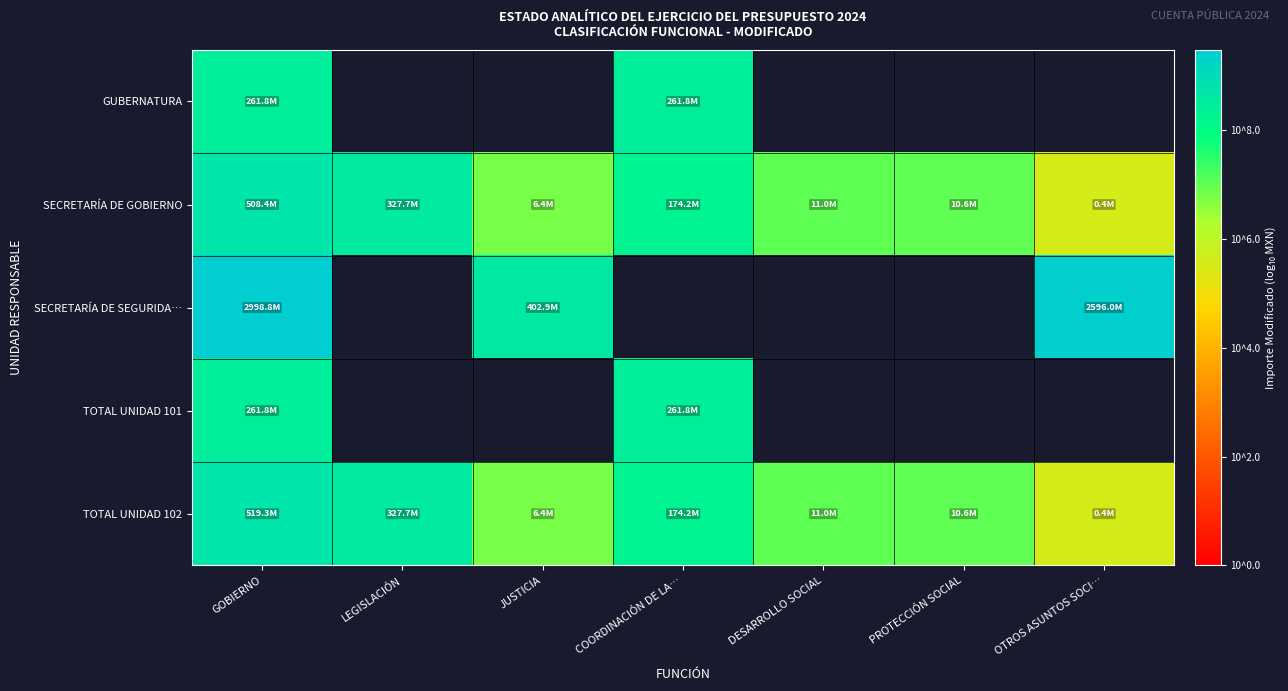

Reading left to right, list all the values displayed in this chart.

GUBERNATURA: GOBIERNO=8.4	LEGISLACIÓN=0.0	JUSTICIA=0.0	COORDINACIÓN DE LA…=8.4	DESARROLLO SOCIAL=0.0	PROTECCIÓN SOCIAL=0.0	OTROS ASUNTOS SOCI…=0.0
SECRETARÍA DE GOBIERNO: GOBIERNO=8.7	LEGISLACIÓN=8.5	JUSTICIA=6.8	COORDINACIÓN DE LA…=8.2	DESARROLLO SOCIAL=7.0	PROTECCIÓN SOCIAL=7.0	OTROS ASUNTOS SOCI…=5.5
SECRETARÍA DE SEGURIDA…: GOBIERNO=9.5	LEGISLACIÓN=0.0	JUSTICIA=8.6	COORDINACIÓN DE LA…=0.0	DESARROLLO SOCIAL=0.0	PROTECCIÓN SOCIAL=0.0	OTROS ASUNTOS SOCI…=9.4
TOTAL UNIDAD 101: GOBIERNO=8.4	LEGISLACIÓN=0.0	JUSTICIA=0.0	COORDINACIÓN DE LA…=8.4	DESARROLLO SOCIAL=0.0	PROTECCIÓN SOCIAL=0.0	OTROS ASUNTOS SOCI…=0.0
TOTAL UNIDAD 102: GOBIERNO=8.7	LEGISLACIÓN=8.5	JUSTICIA=6.8	COORDINACIÓN DE LA…=8.2	DESARROLLO SOCIAL=7.0	PROTECCIÓN SOCIAL=7.0	OTROS ASUNTOS SOCI…=5.5